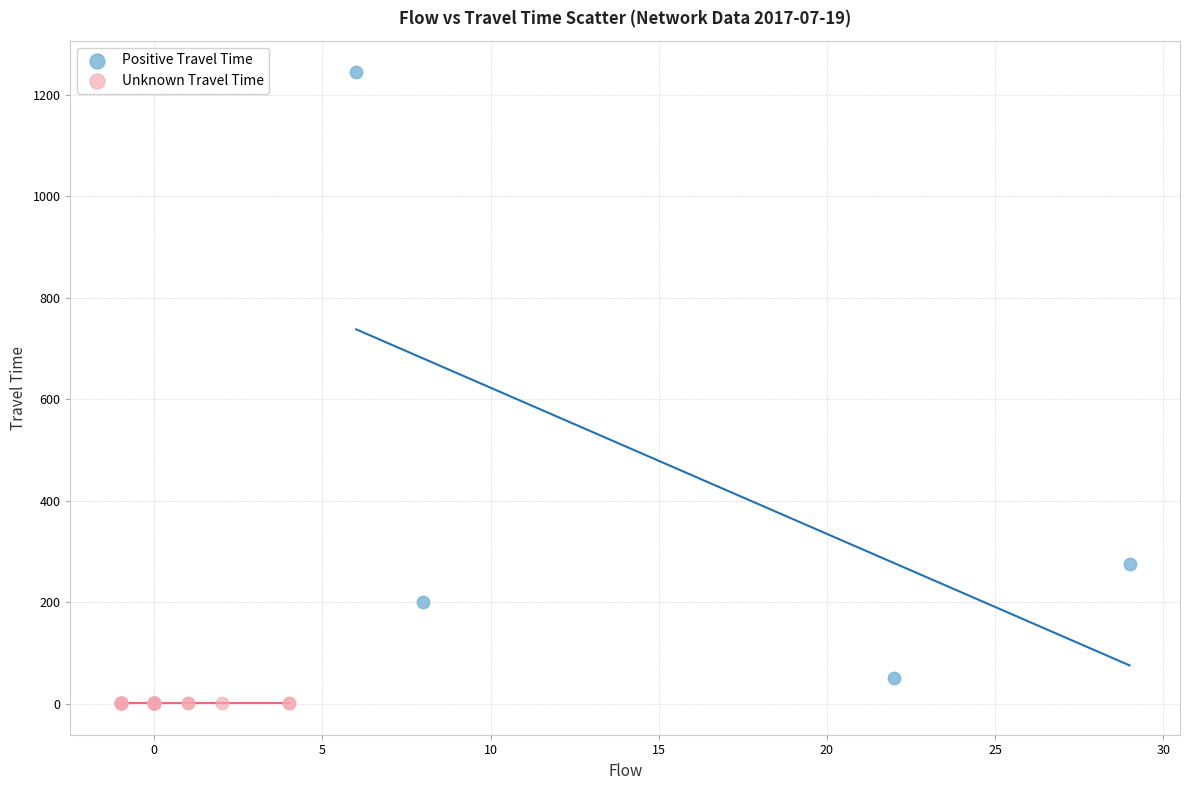

Which series reaches the maximum Y coordinate?

Positive Travel Time